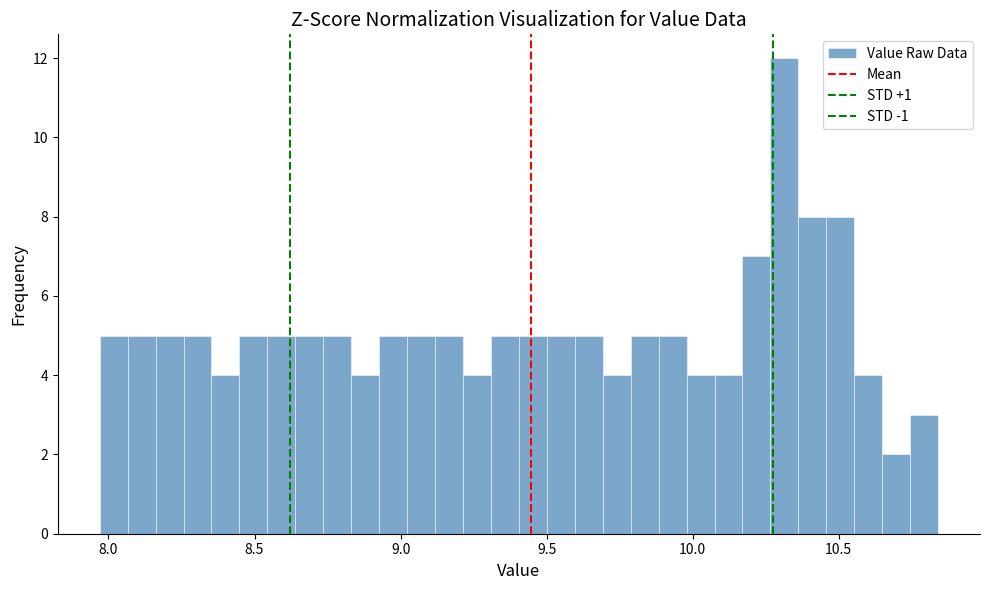

Around what value on the x-axis is the tallest bar? Give the approximate position of its centre, as read against the axis.

10.30